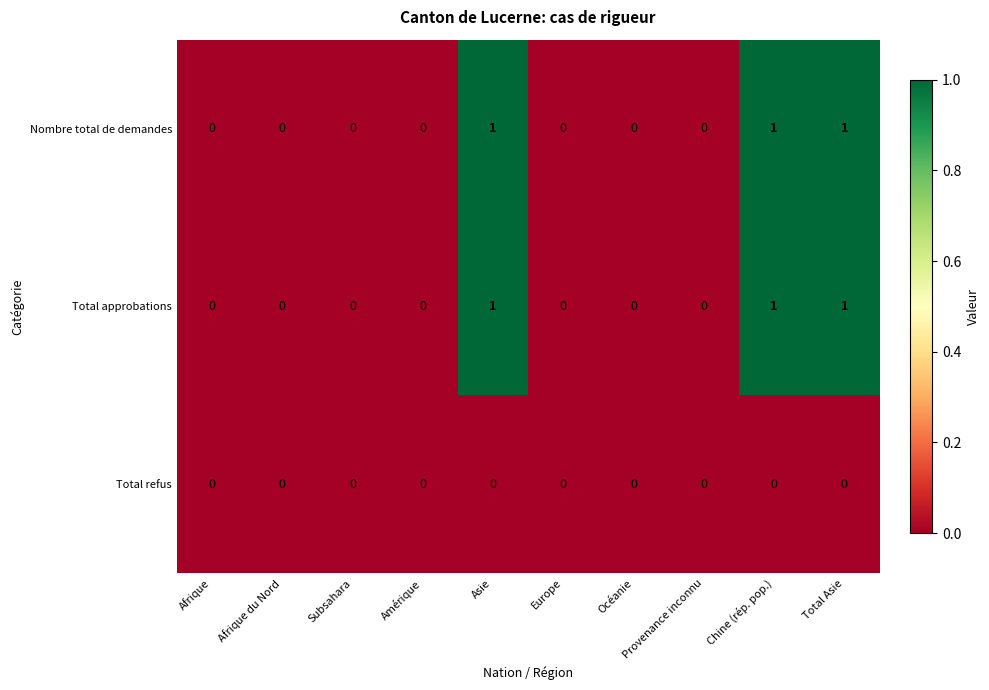

What is the sum of all Total approbations values?

3